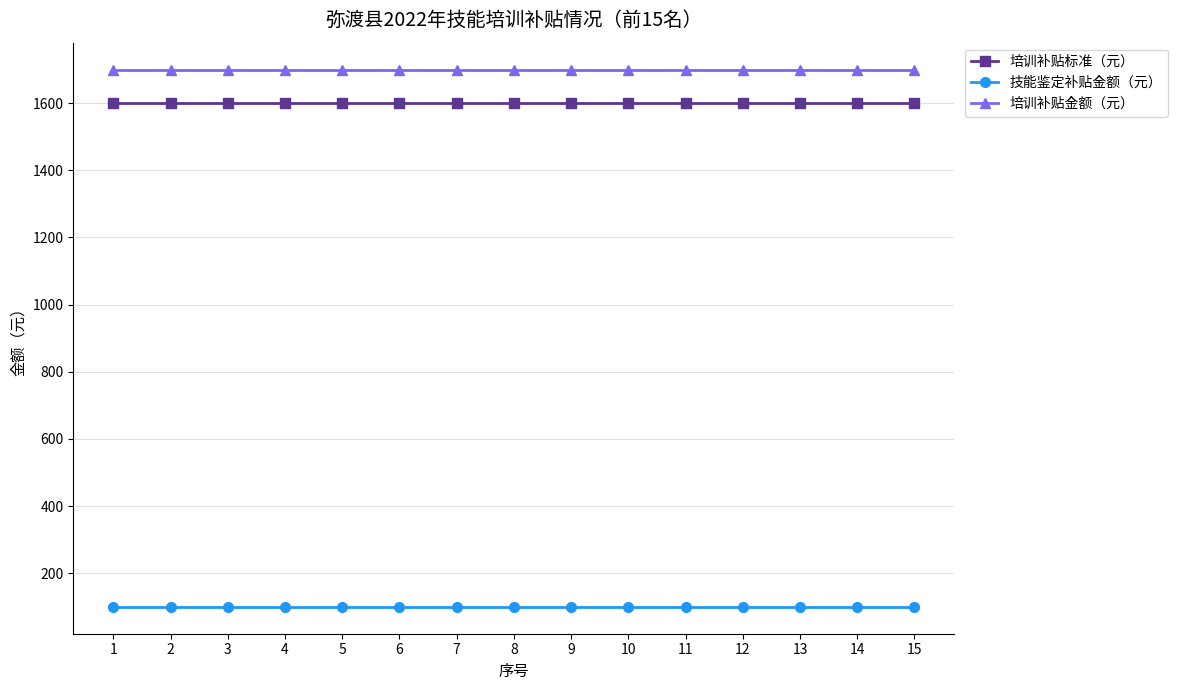

Is the value of 技能鉴定补贴金额（元） at 7 greater than the value of 培训补贴标准（元） at 15?

No